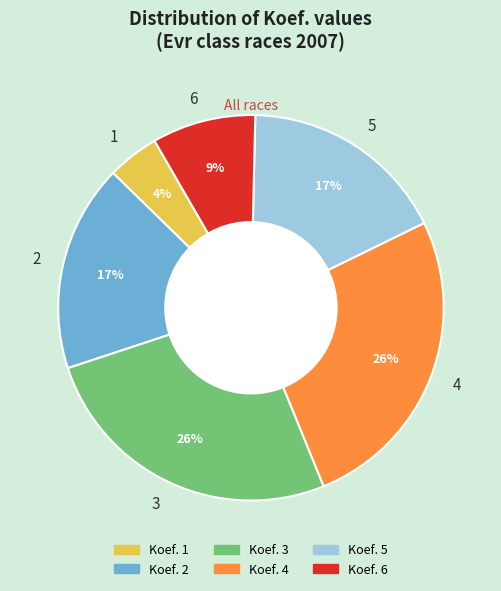

To the nearest percent, what is the average slice percentage?

17%